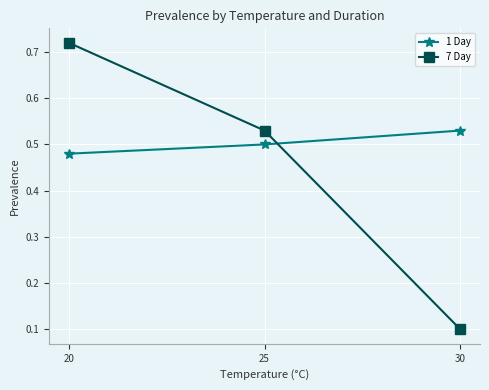

What is the sum of all 7 Day values?

1.4